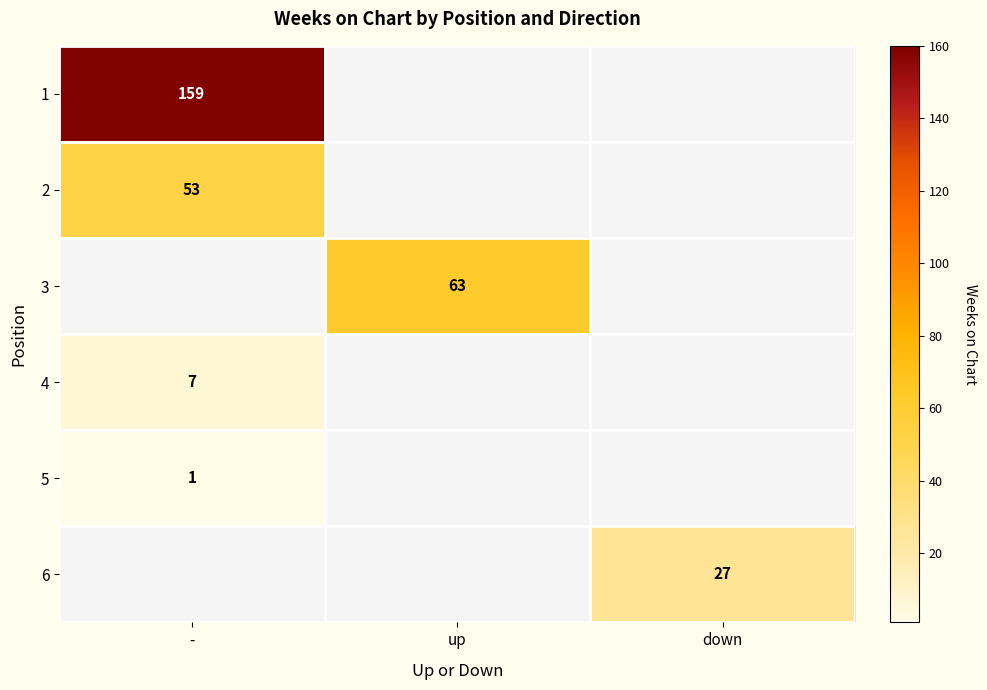

Is it true that 5 equals 1 at -?

True